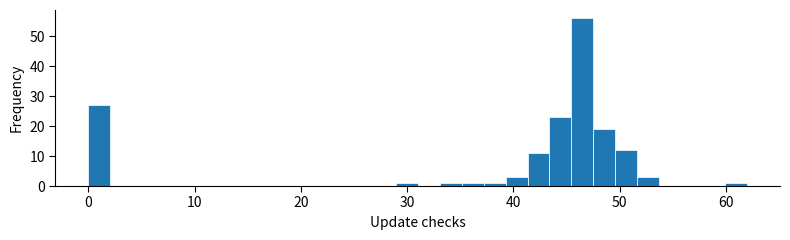

Around what value on the x-axis is the tallest bar? Give the approximate position of its centre, as read against the axis.

47